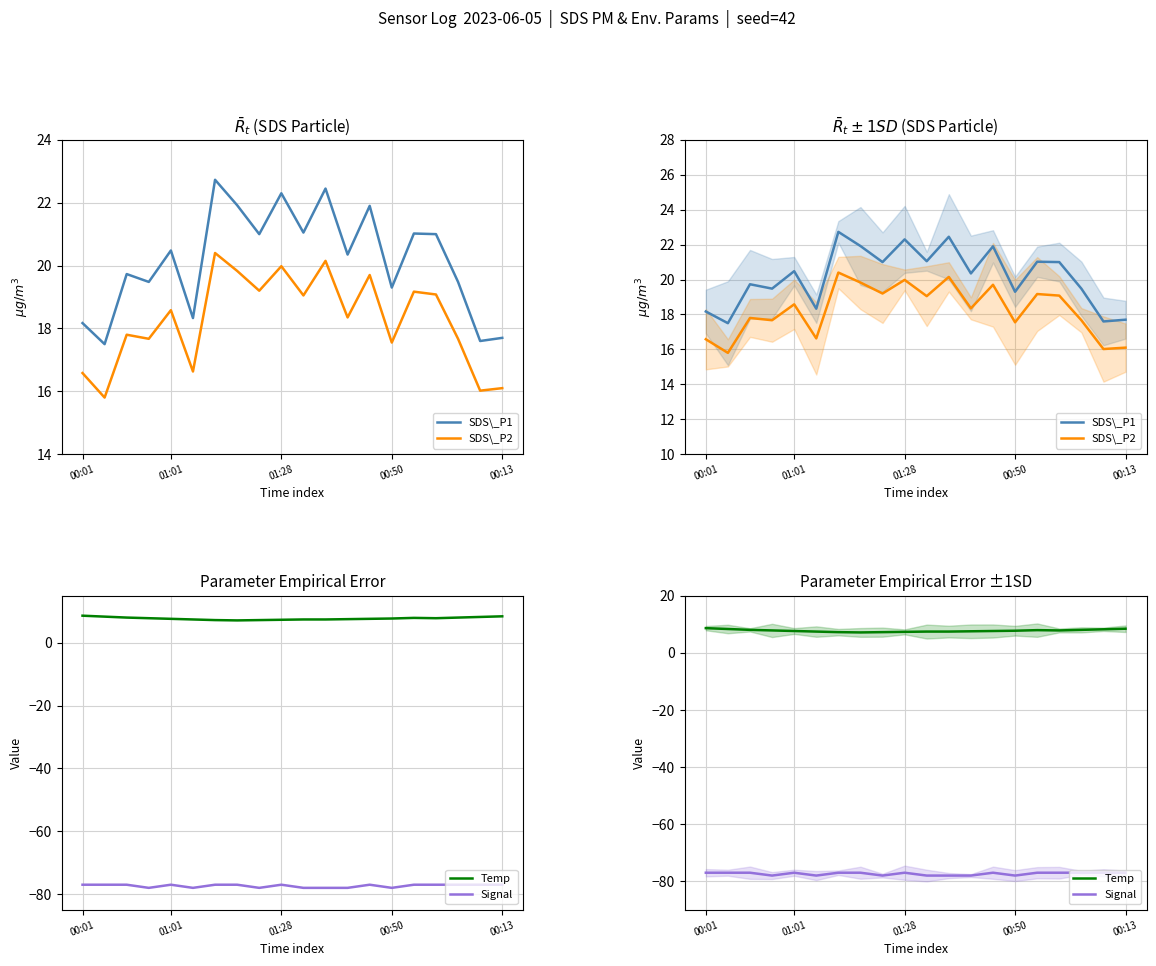

Reading left to right, extract all data points from this chart.

SDS\_P1: 18.2	17.5	19.7	19.5	20.5	18.3	22.7	21.9	21.0	22.3	21.1	22.4	20.4	21.9	19.3	21.0	21.0	19.5	17.6	17.7
SDS\_P2: 16.6	15.8	17.8	17.7	18.6	16.6	20.4	19.8	19.2	20.0	19.1	20.1	18.4	19.7	17.6	19.2	19.1	17.7	16.0	16.1
Temp: 8.6	8.3	8.0	7.8	7.6	7.4	7.2	7.1	7.2	7.3	7.4	7.4	7.5	7.6	7.7	7.9	7.8	8.0	8.2	8.4
Signal: -77.0	-77.0	-77.0	-78.0	-77.0	-78.0	-77.0	-77.0	-78.0	-77.0	-78.0	-78.0	-78.0	-77.0	-78.0	-77.0	-77.0	-77.0	-77.0	-77.0